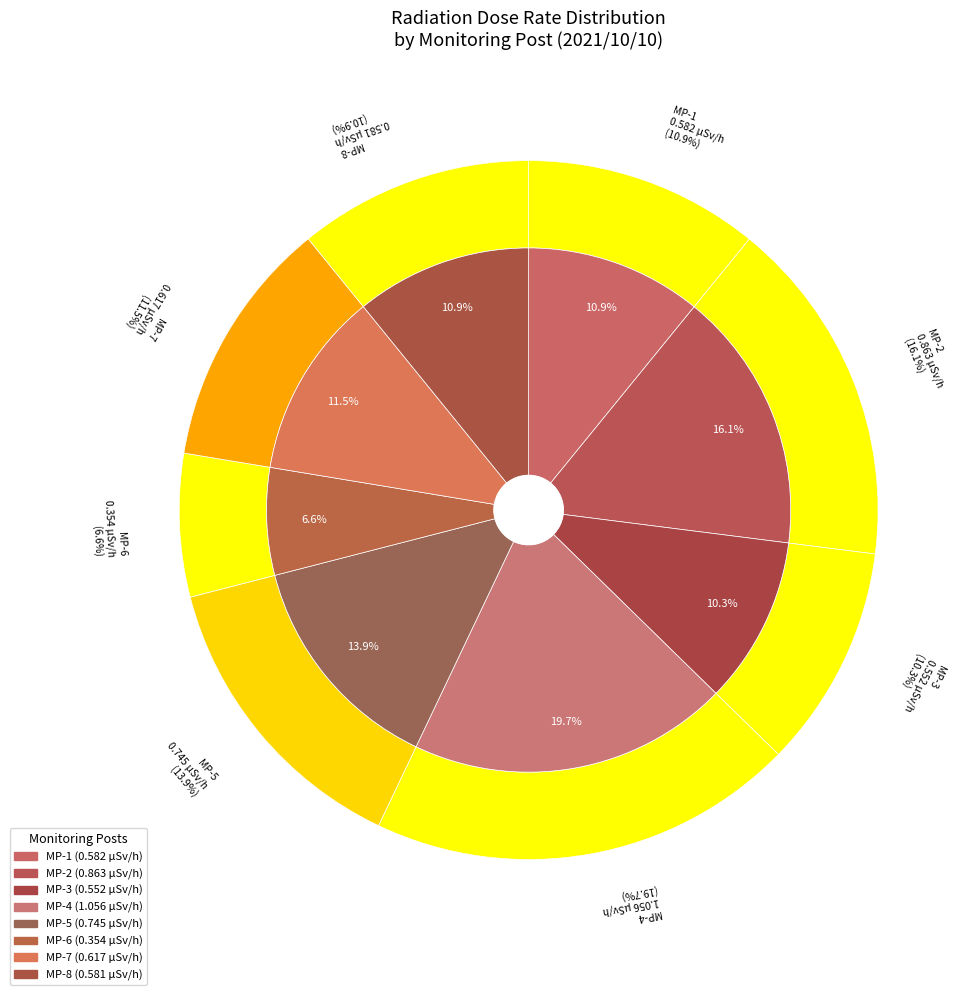

Rank the categories by value from highest to lowest.

MP-4, MP-2, MP-5, MP-7, MP-1, MP-8, MP-3, MP-6